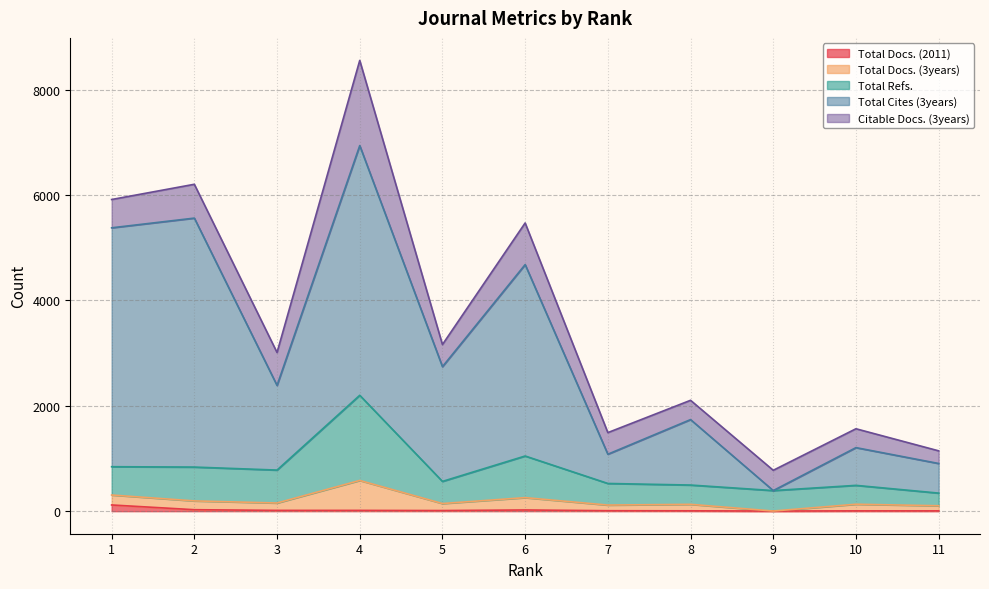

Which series has the widest spread of values?

Total Cites (3years)